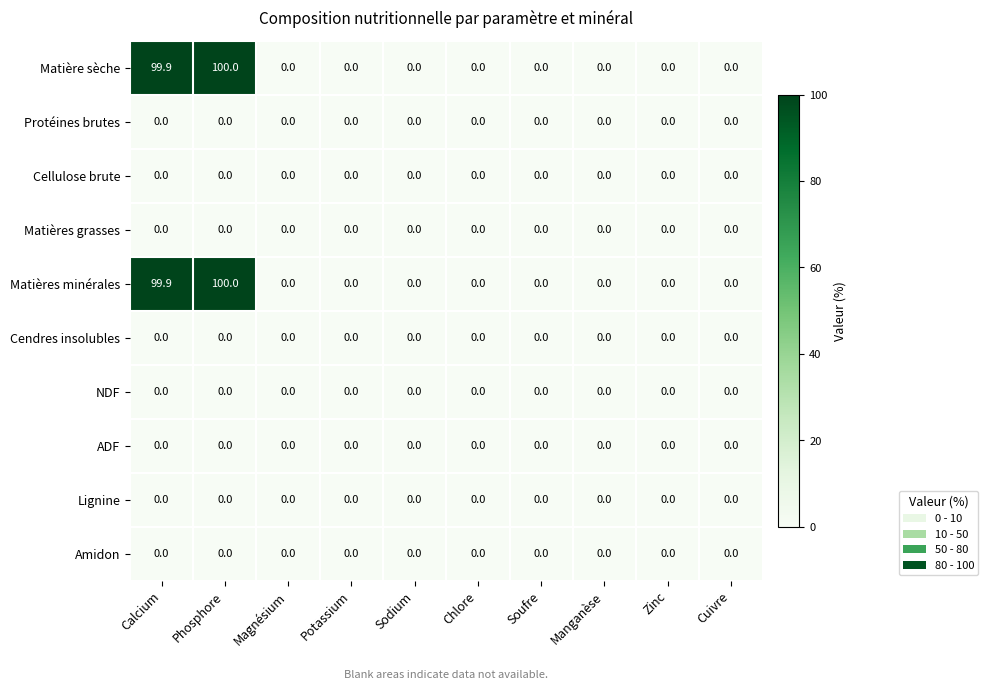

Is the value of Lignine at Zinc greater than the value of Matières minérales at Calcium?

No